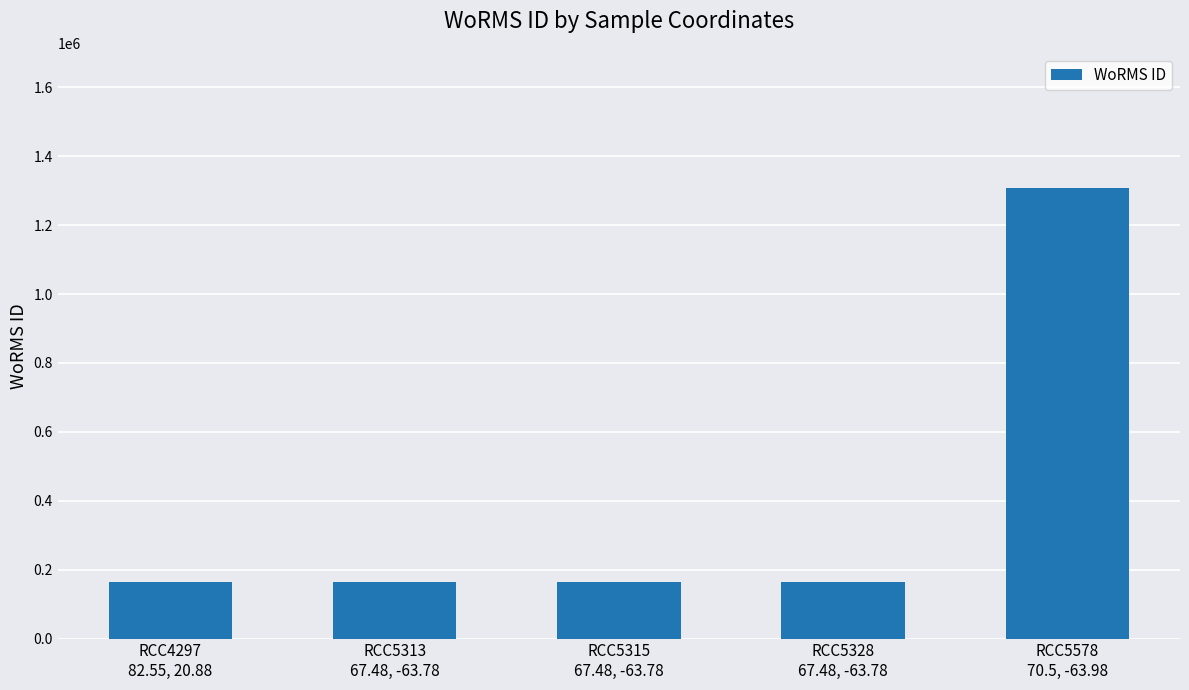

What position from the right is RCC5315
67.48, -63.78?

3